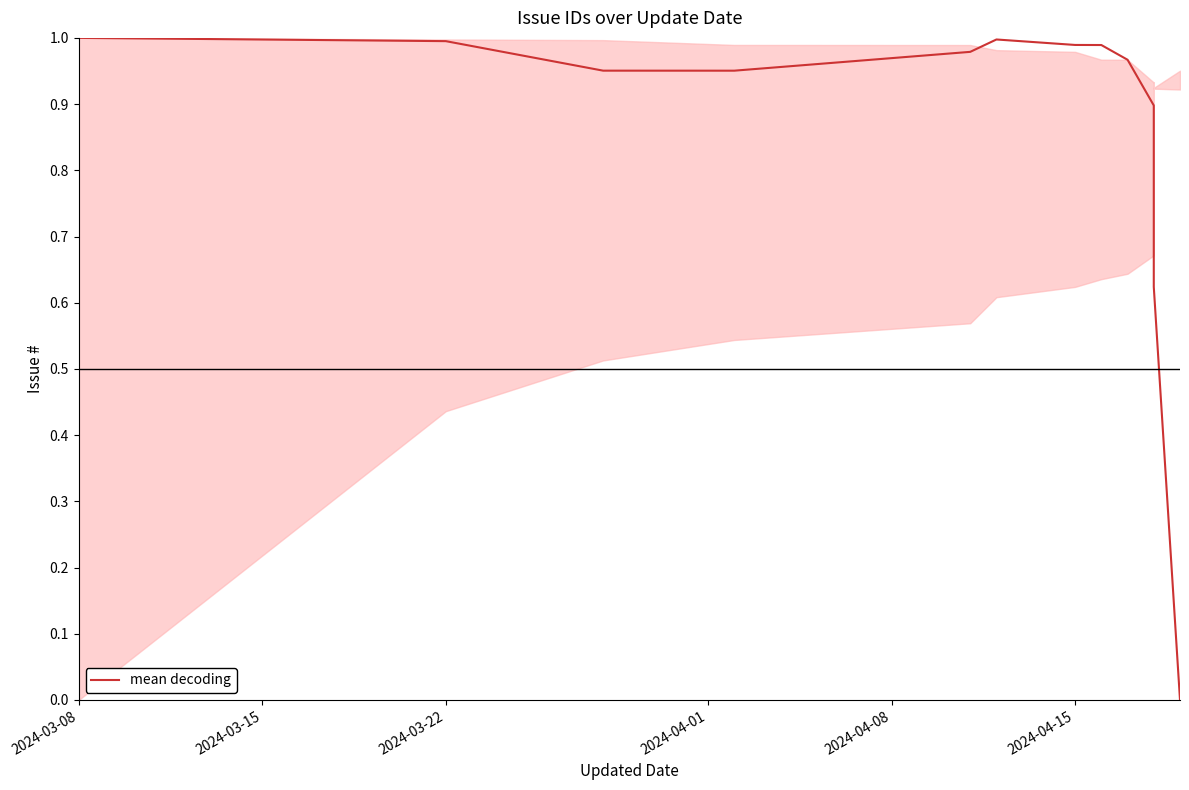

Reading left to right, transcribe all the data shown in this chart.

1.0	1.0	1.0	1.0	1.0	1.0	1.0	1.0	1.0	0.9	0.7	0.6	0.0